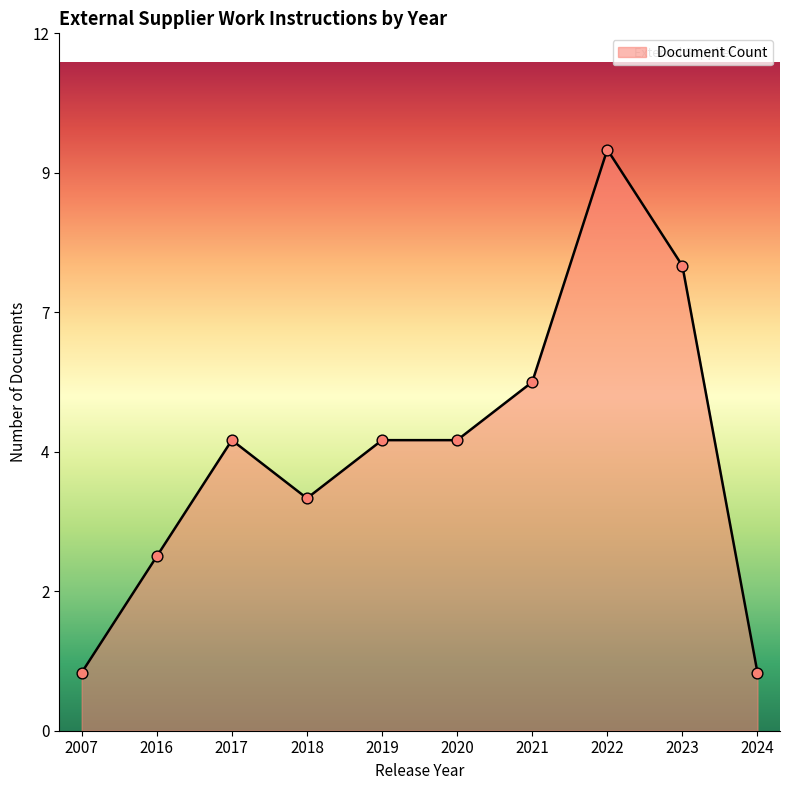

What is the change in value from 2007 to 2016?

+2